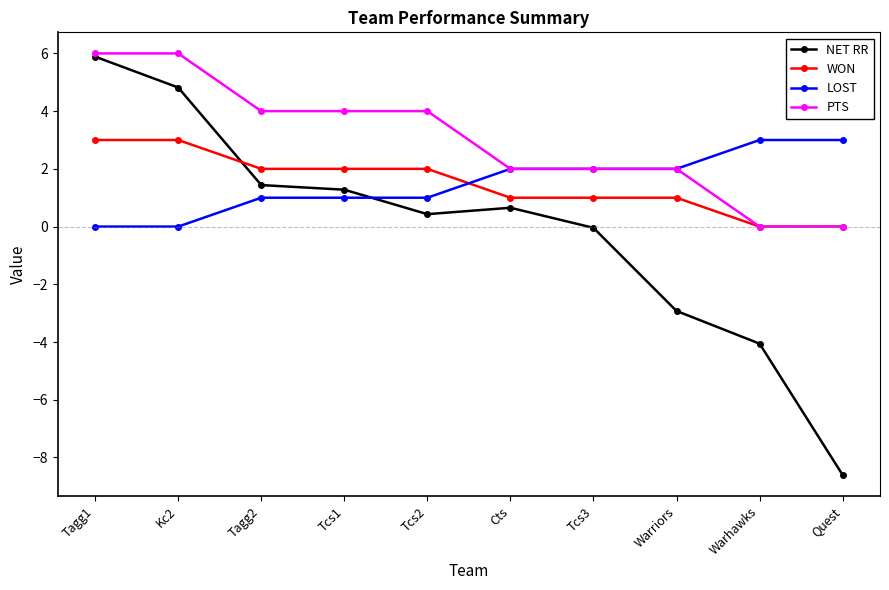

How many lines are shown in the chart?

4